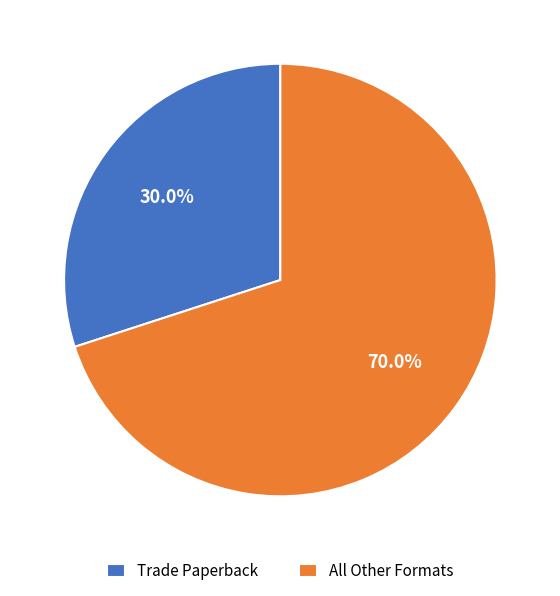

What percentage do All Other Formats and Trade Paperback together represent?

100.0%